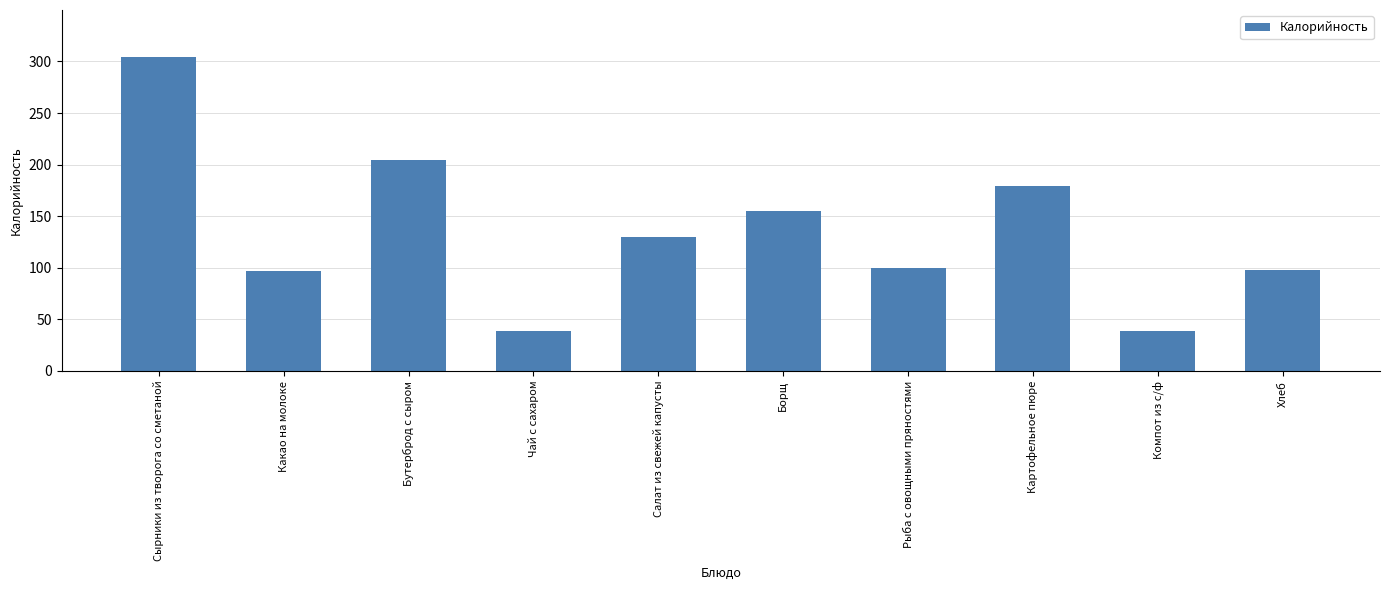

Which has a higher value, Чай с сахаром or Рыба с овощными пряностями?

Рыба с овощными пряностями